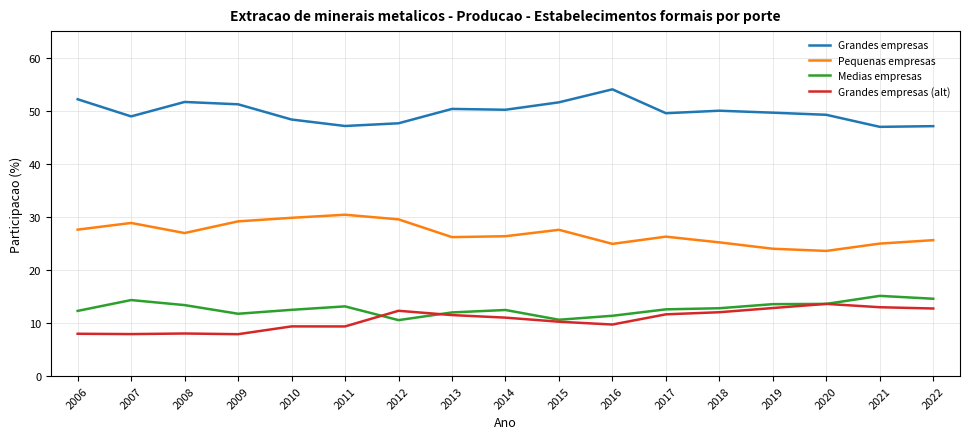

Read the Medias empresas value at 2015.

10.6